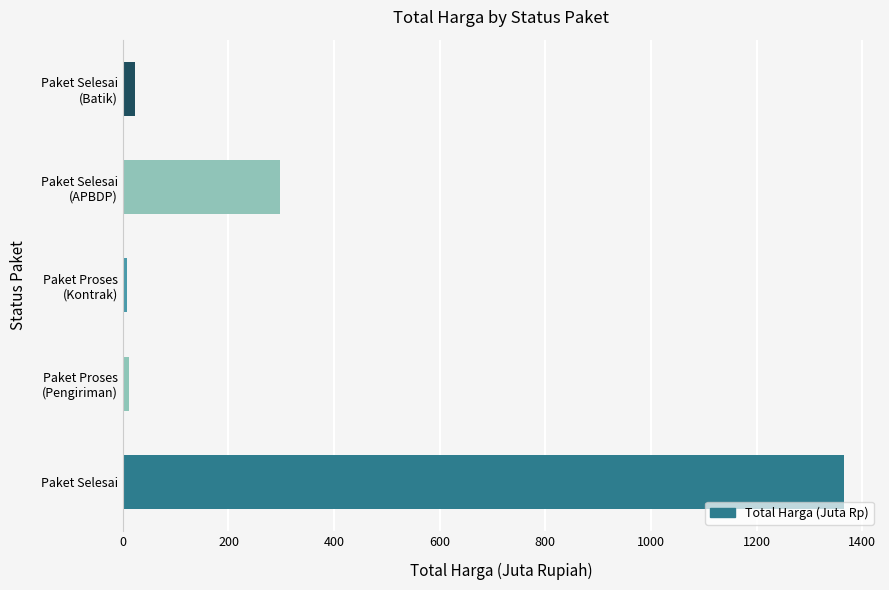

Read the value at Paket Selesai.

1365.4